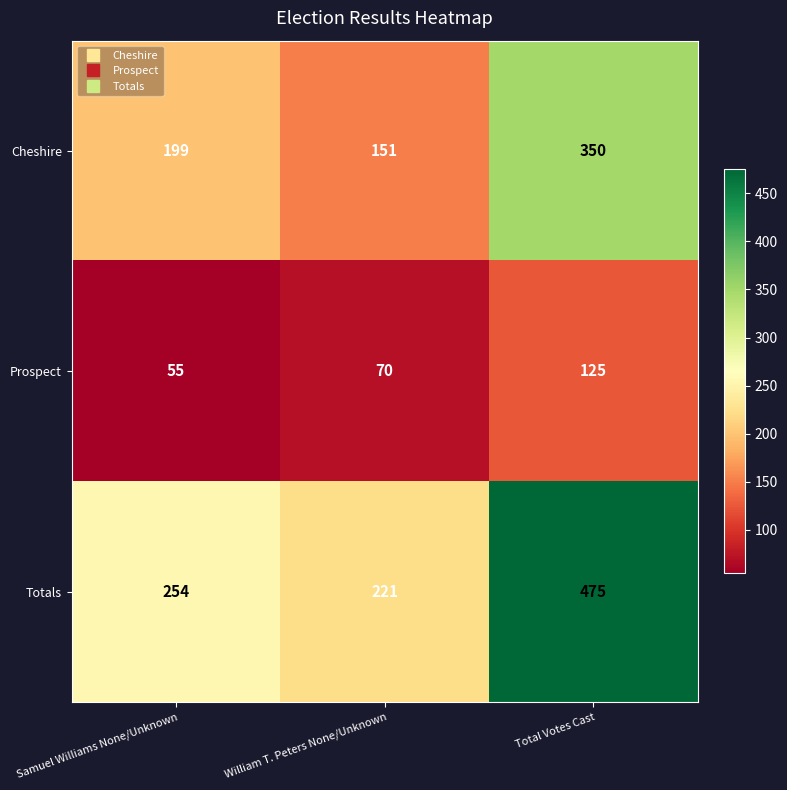

Reading left to right, transcribe all the data shown in this chart.

Cheshire: Samuel Williams None/Unknown=199	William T. Peters None/Unknown=151	Total Votes Cast=350
Prospect: Samuel Williams None/Unknown=55	William T. Peters None/Unknown=70	Total Votes Cast=125
Totals: Samuel Williams None/Unknown=254	William T. Peters None/Unknown=221	Total Votes Cast=475